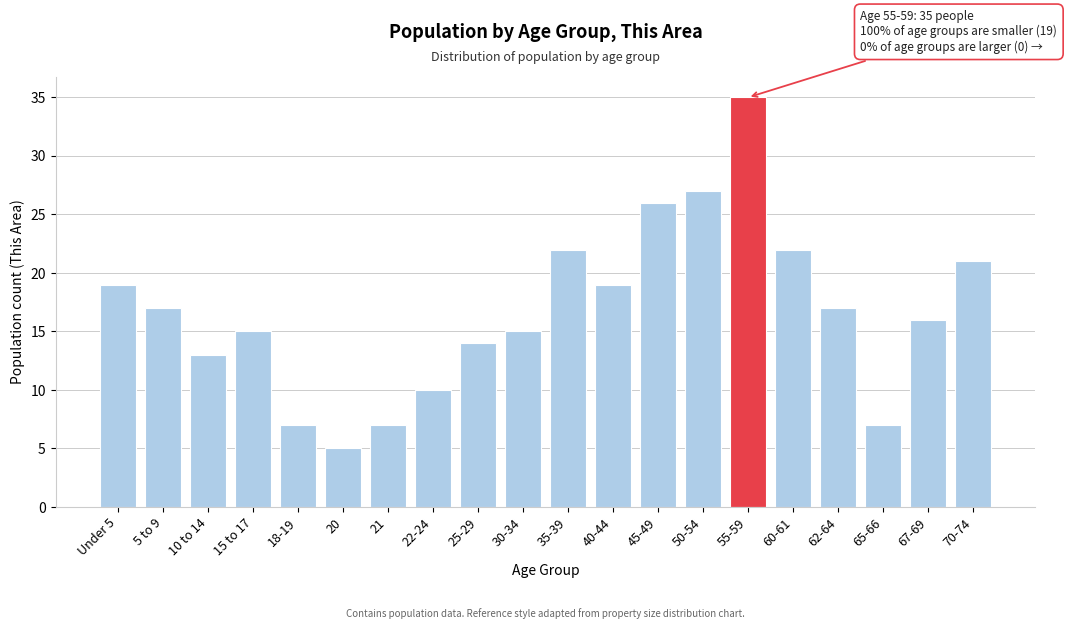

Reading left to right, what are all the values shown in this chart?

19	17	13	15	7	5	7	10	14	15	22	19	26	27	35	22	17	7	16	21